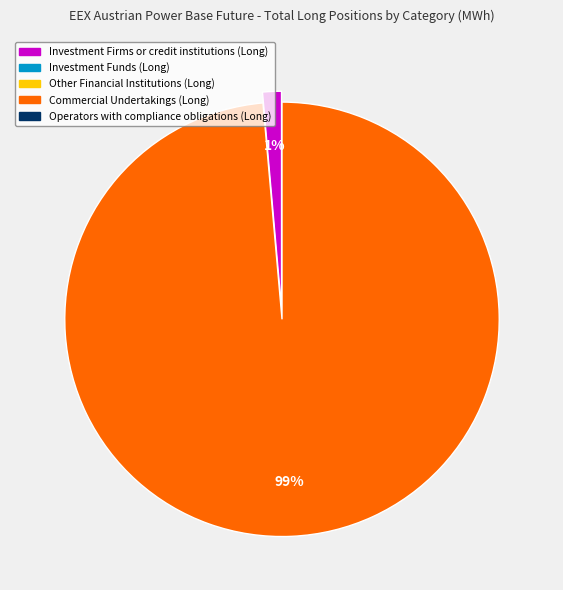

To the nearest percent, what is the average slice percentage?

50%